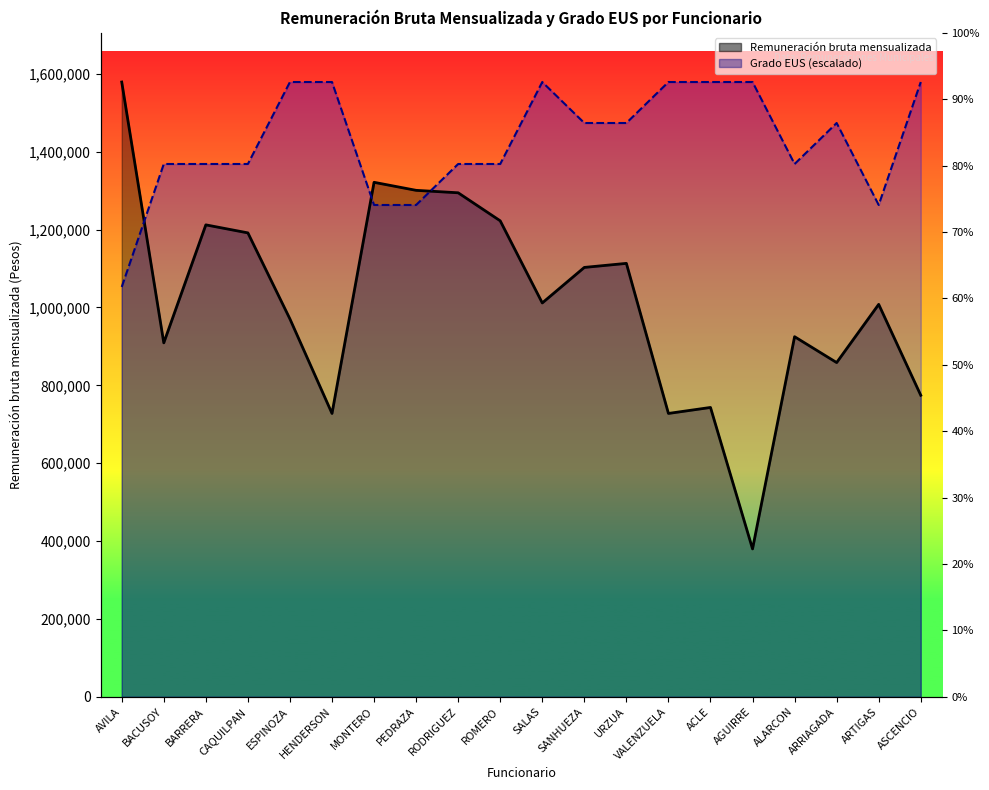

List the series in order of their overall mean, highest first.

Grado EUS, Remuneración bruta mensualizada